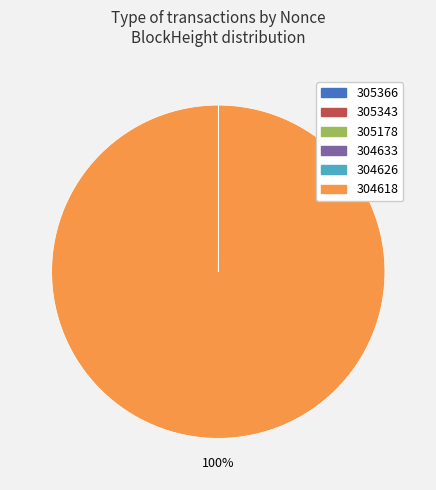

Which slice represents more than half of the pie?

304618